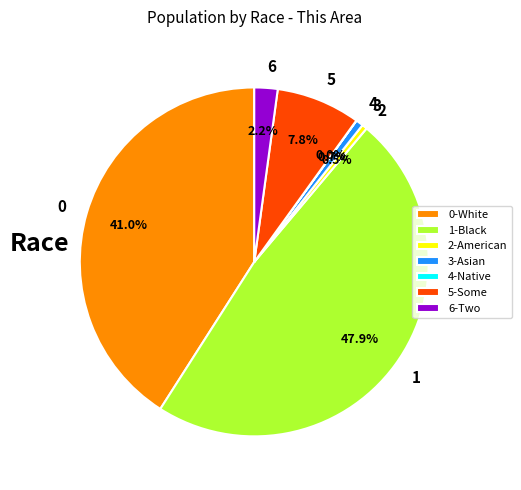

What percentage is NOT represented by 1?

52.1%